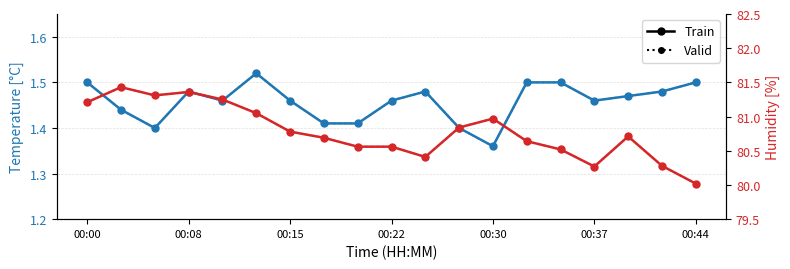

True or false: Humidity (Valid) has a value of 55.3 at 00:08.

False